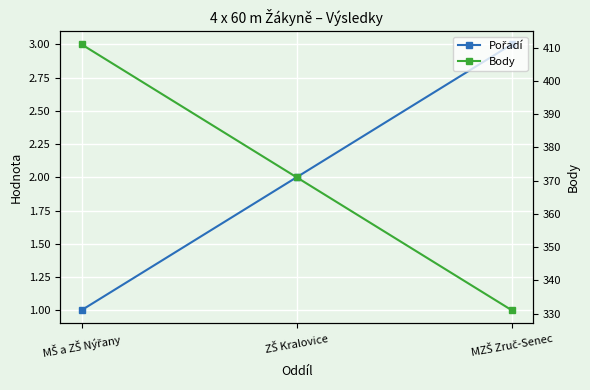

At which category is the sum across all series the highest?

MŠ a ZŠ Nýřany